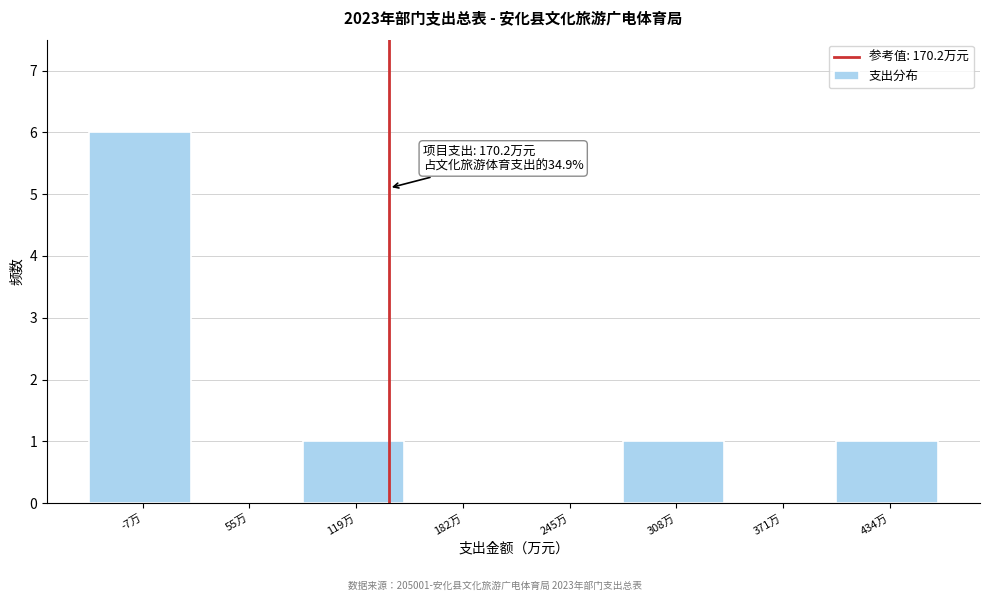

Reading left to right, what are all the values shown in this chart?

-7万=6	55万=0	119万=1	182万=0	245万=0	308万=1	371万=0	434万=1